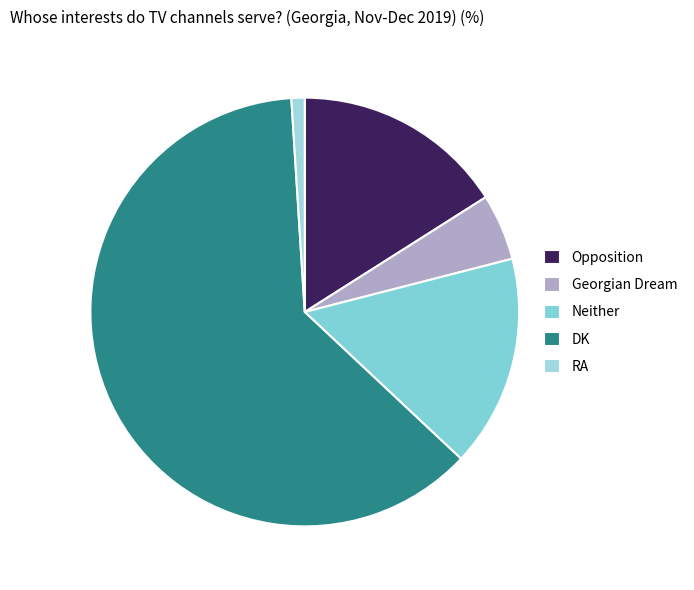

Between DK and RA, which is larger?

DK